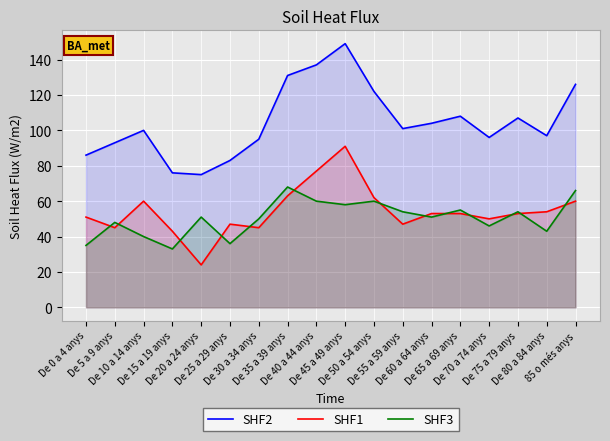

How many data points does each series have?

18